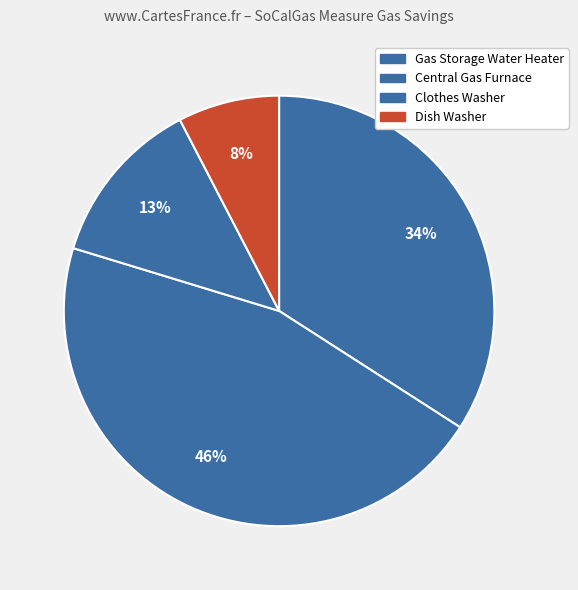

What percentage is NOT represented by Gas Storage Water Heater?

65.9%